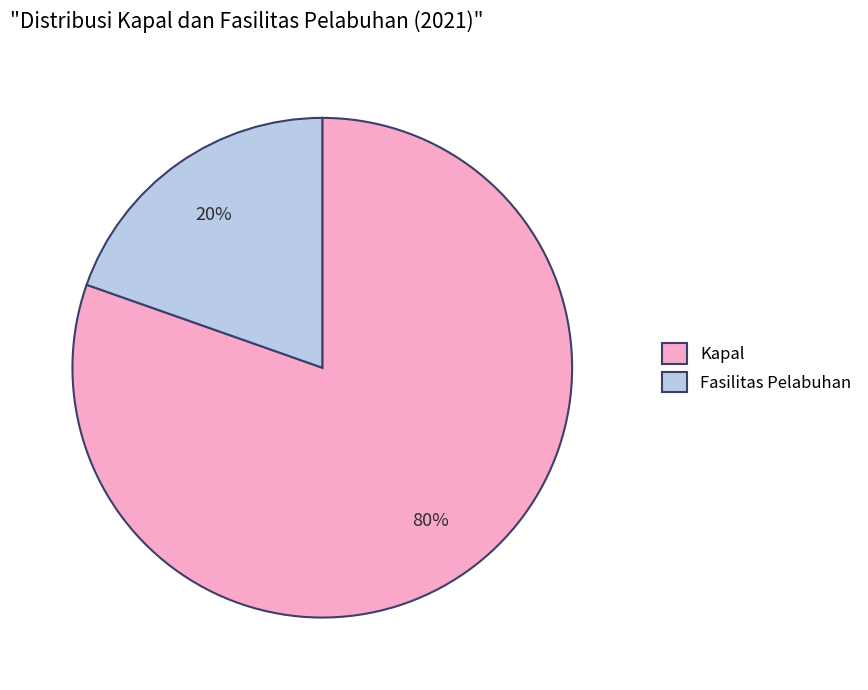

Which slice is the largest?

Kapal